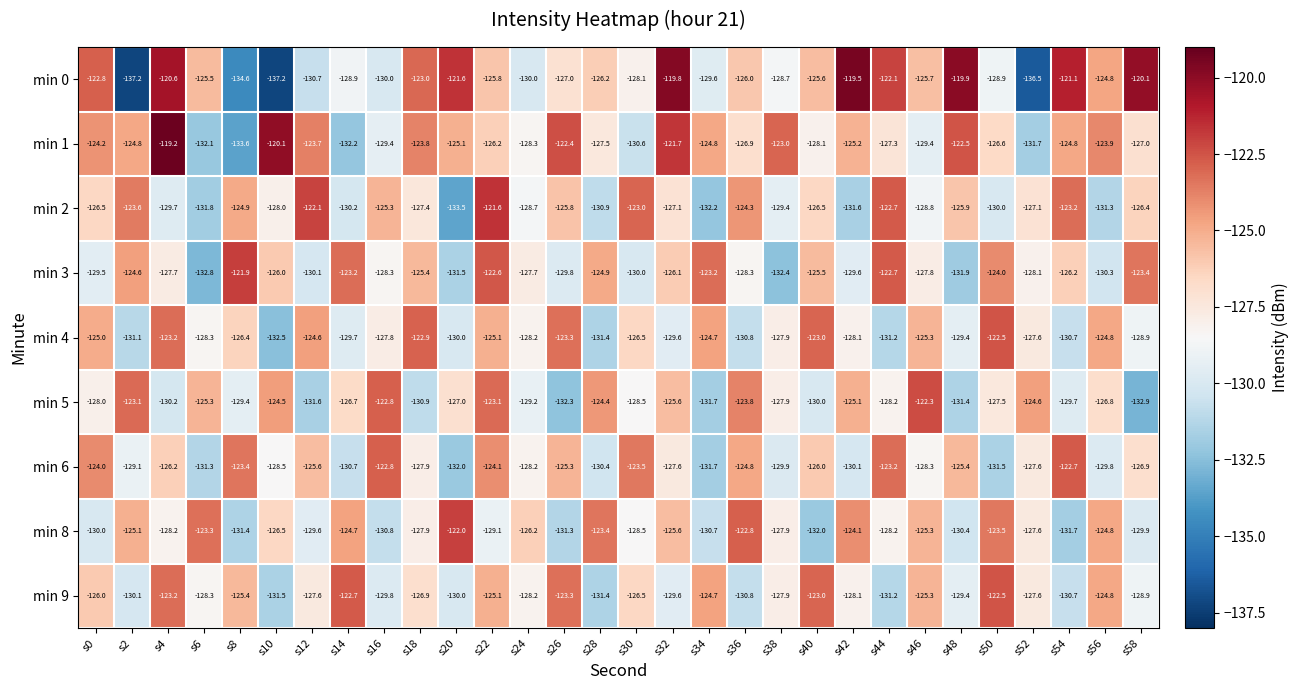

The min 4 series shows -216.0 at s46. True or false?

False